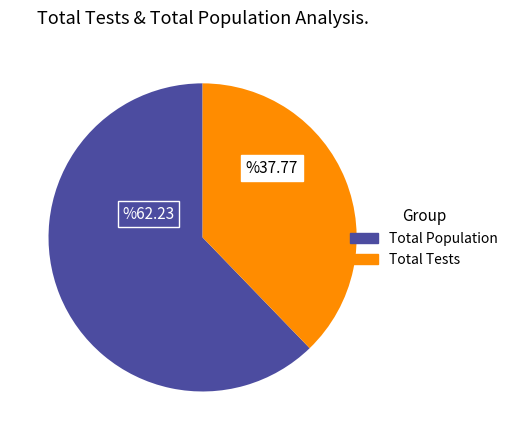

How many segments does this pie chart have?

2